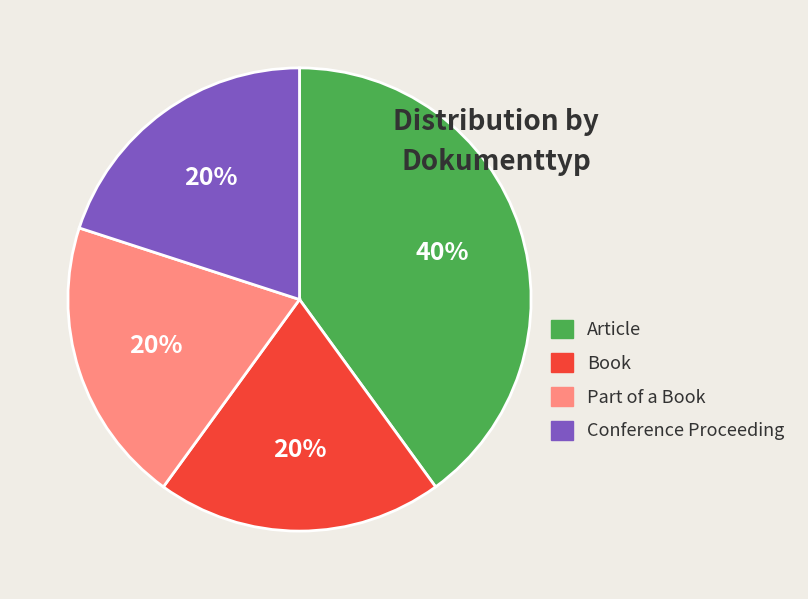

To the nearest percent, what is the average slice percentage?

25%